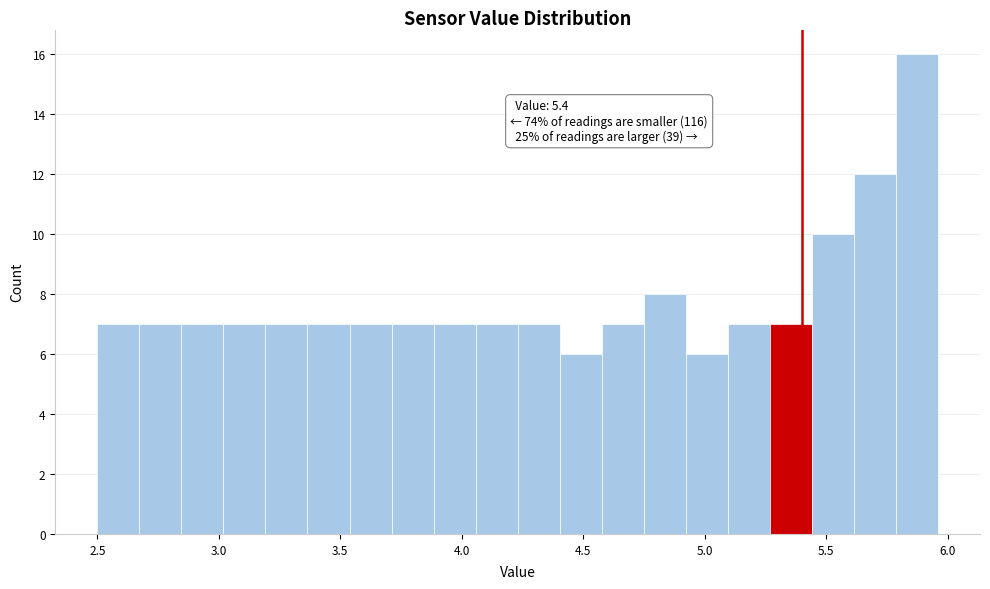

Read against the x-axis, roughly where is the centre of the tallest bar?

5.85